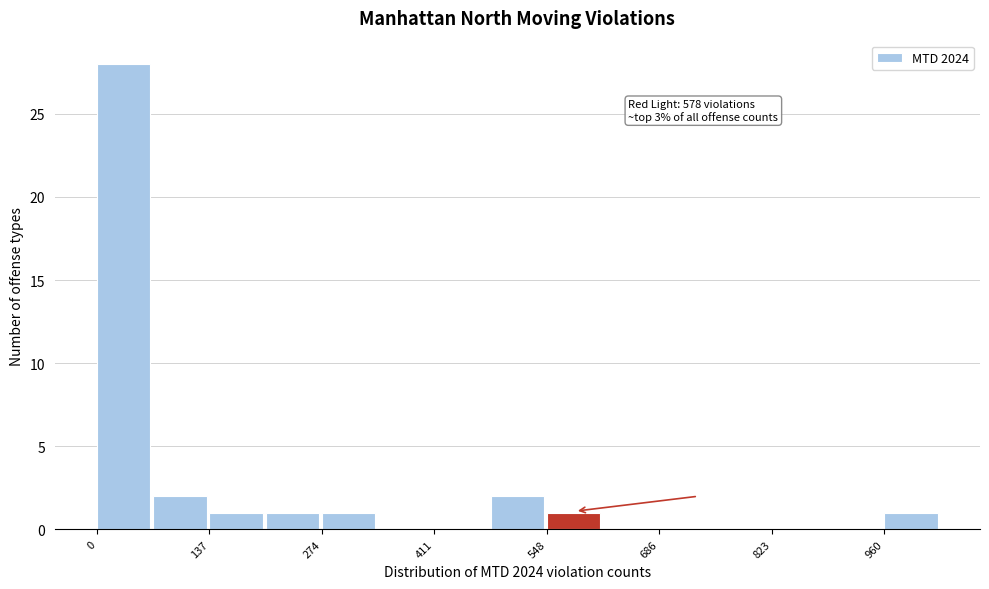

Read against the x-axis, roughly where is the centre of the tallest bar?

40